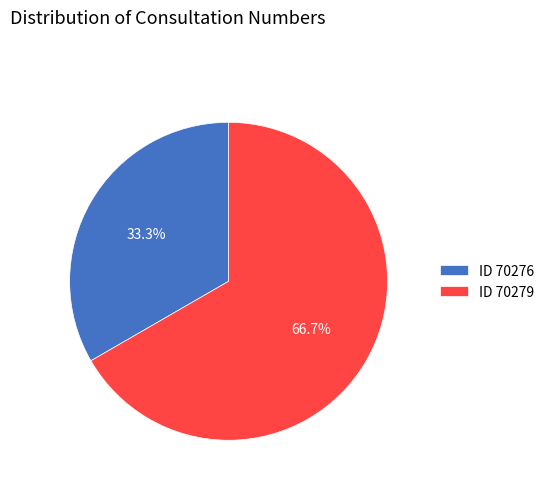

Which slice represents more than half of the pie?

ID 70279